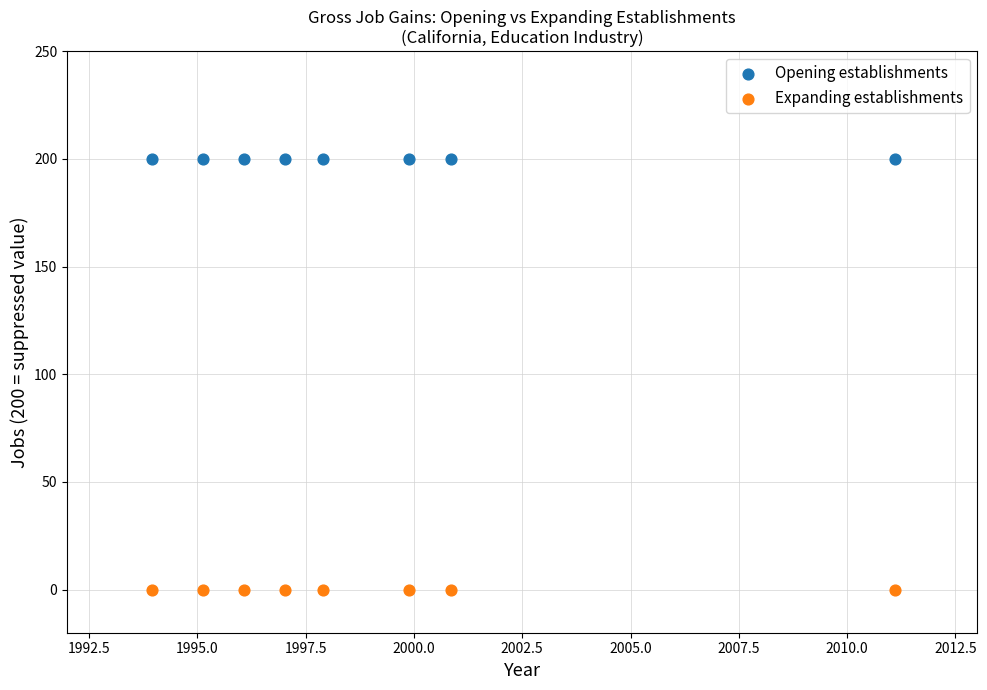

What are all the series names shown in the legend?

Opening establishments, Expanding establishments